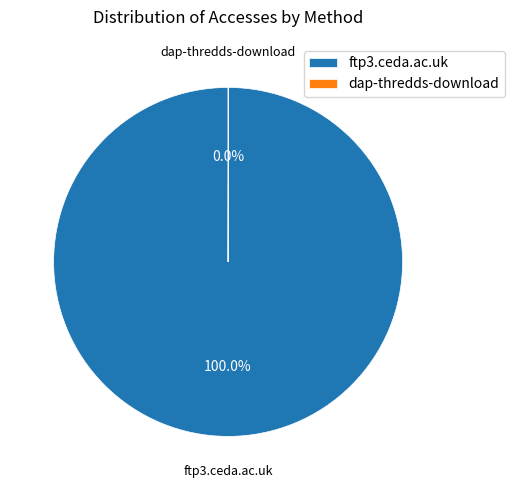

Does ftp3.ceda.ac.uk represent more than half of the total?

Yes